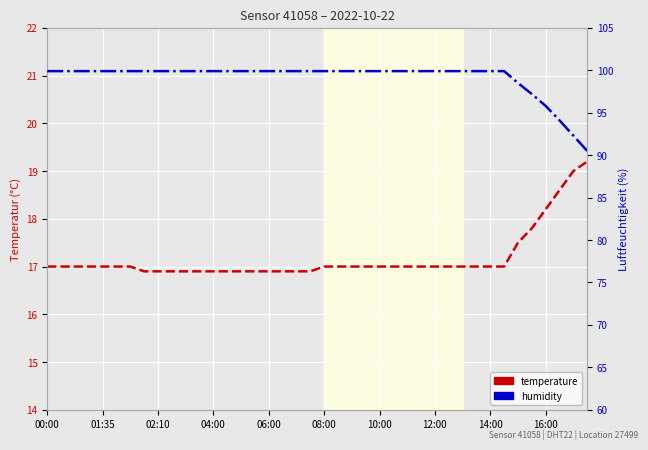

True or false: temperature and humidity cross at least once.

False